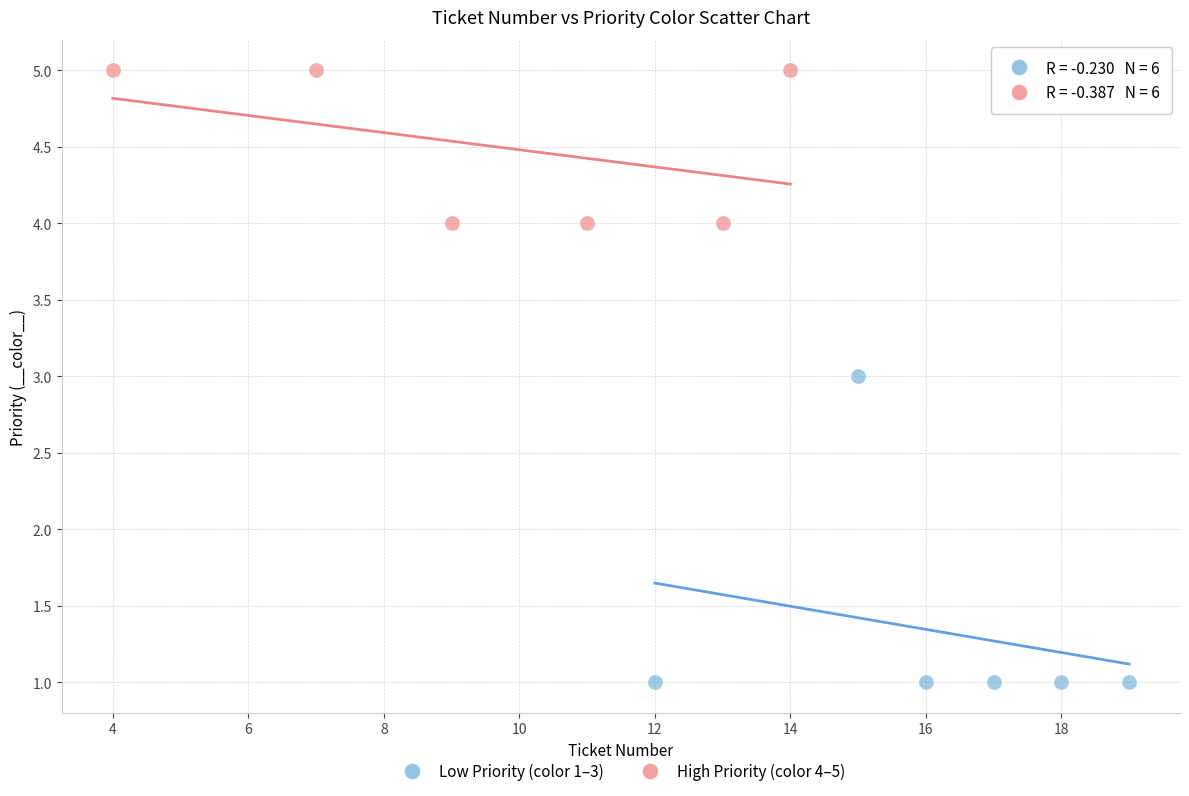

Which series contains the highest Y value?

High Priority (color 4–5)